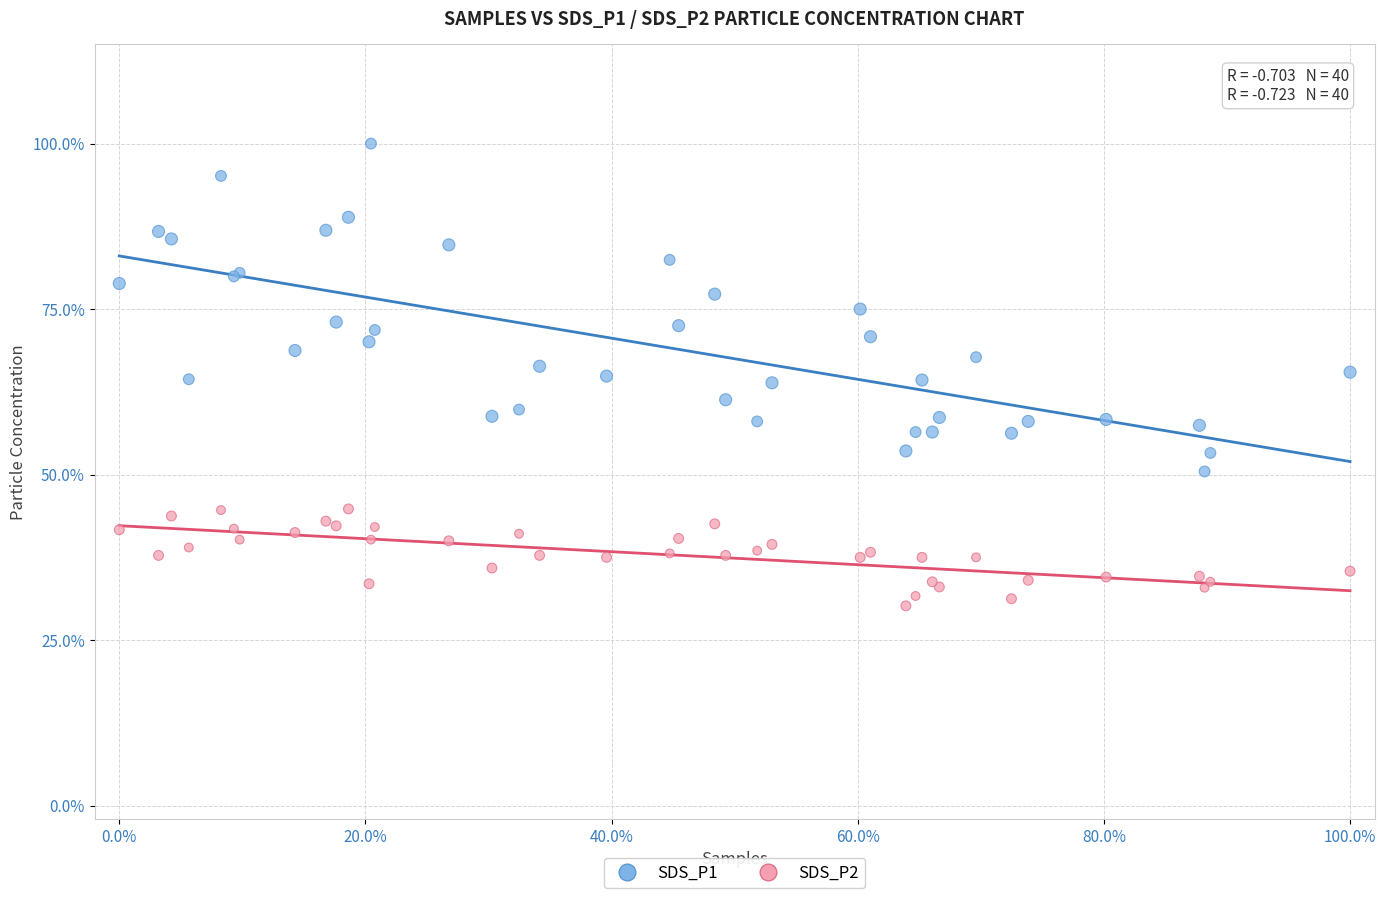

Which series reaches the minimum Y coordinate?

SDS_P2